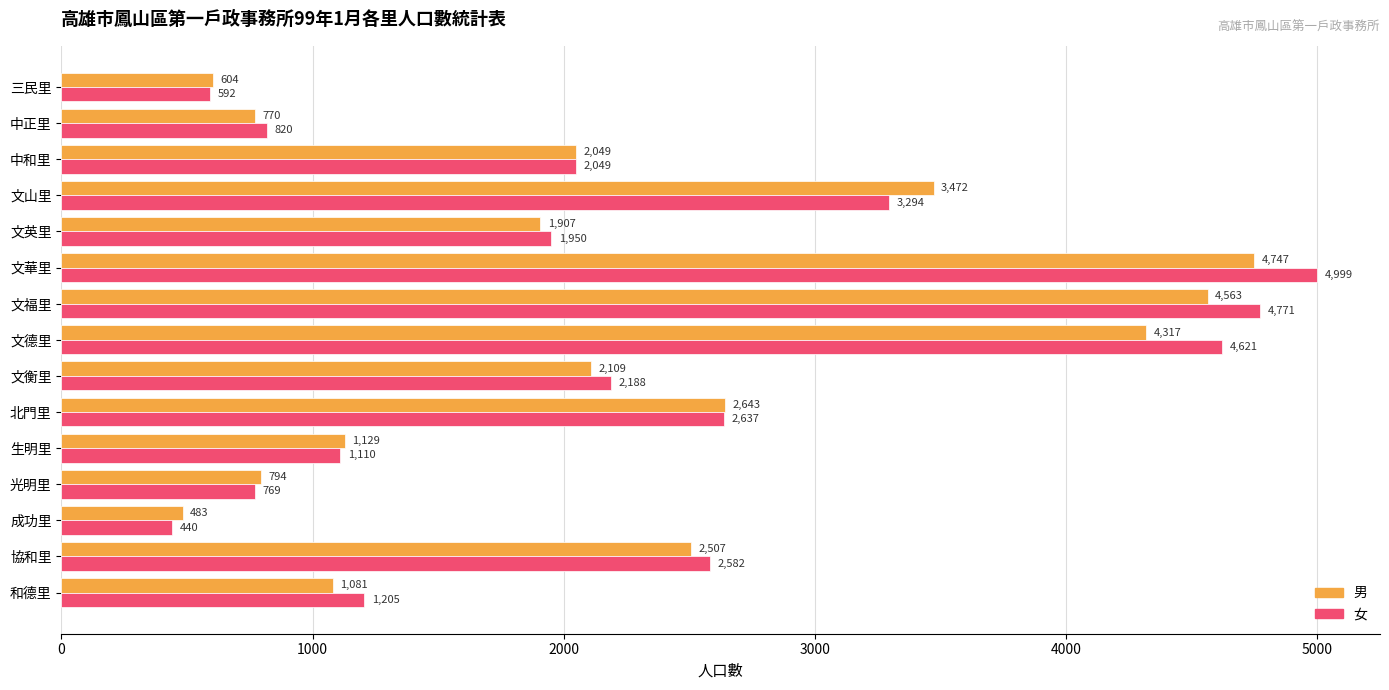

List the series in order of their overall mean, highest first.

女, 男